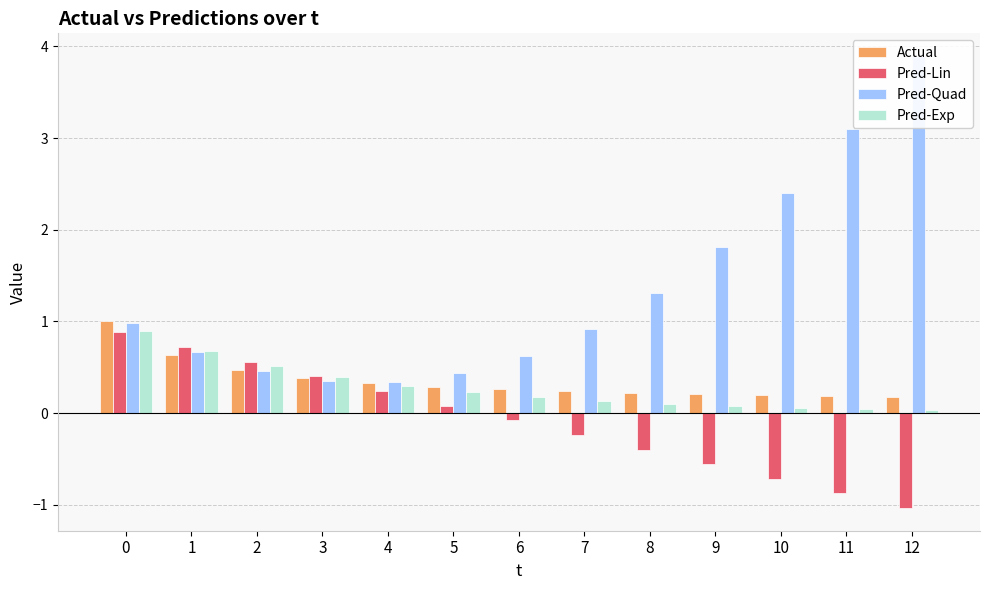

Which label corresponds to the largest value in the chart?

12